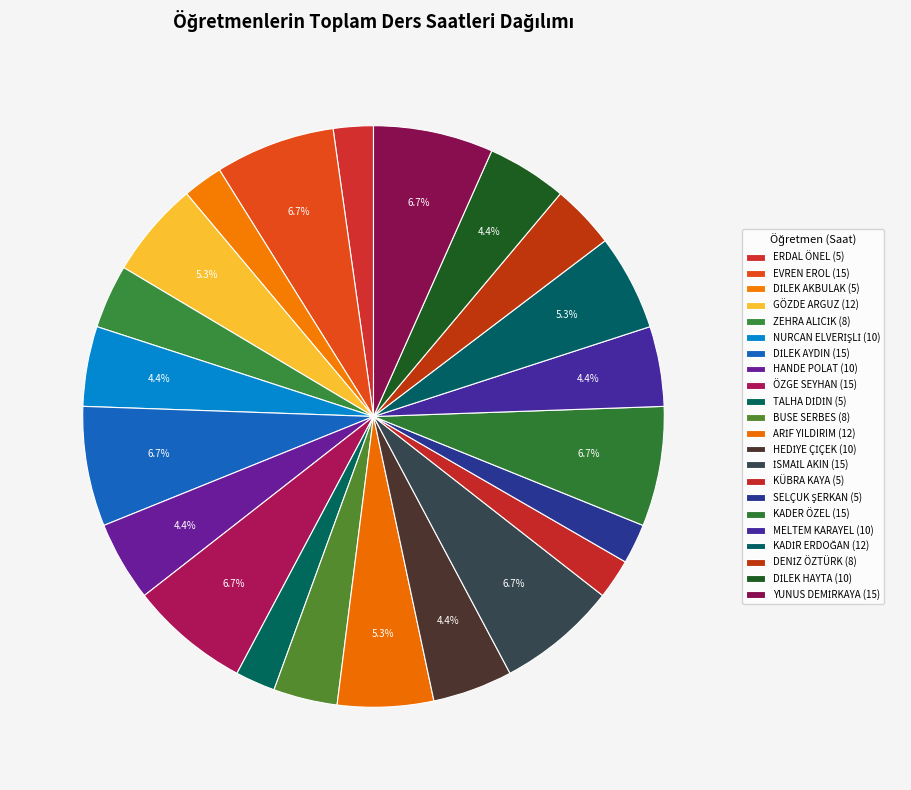

To the nearest percent, what is the combined percentage of İSMAİL AKIN and TALHA DİDİN?

9%